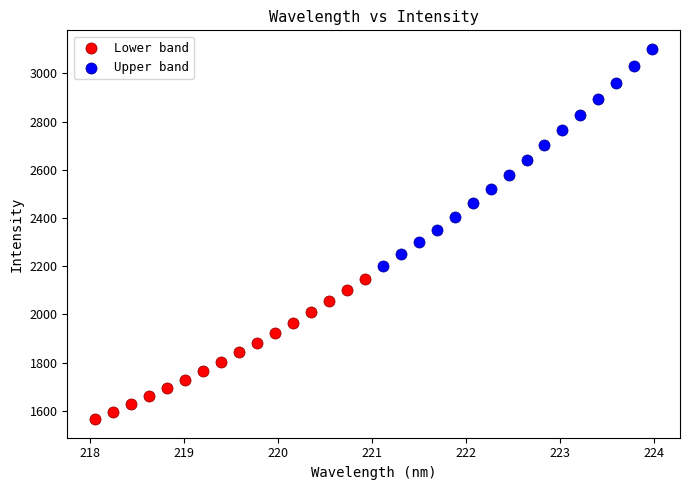

Which series has the largest Y range (max minus min)?

Upper band